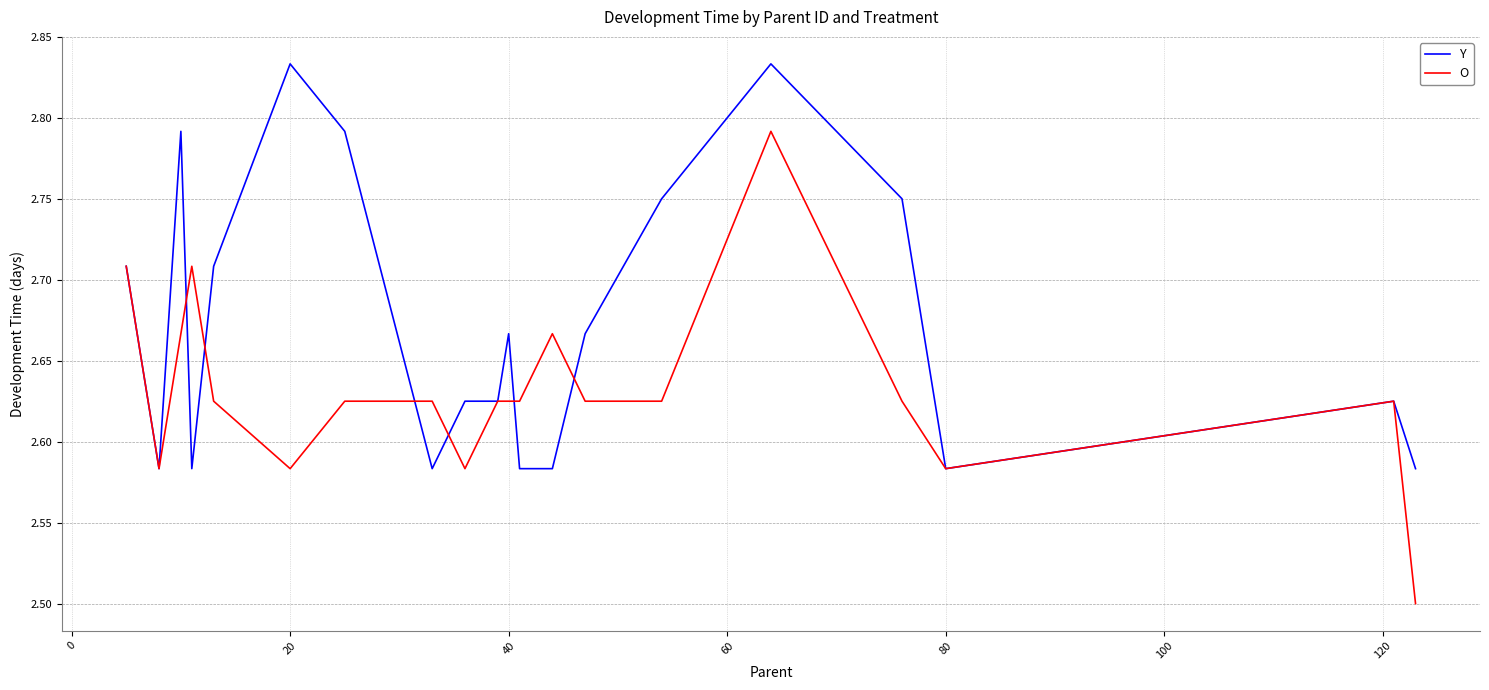

What is the minimum value shown in the chart?

2.5